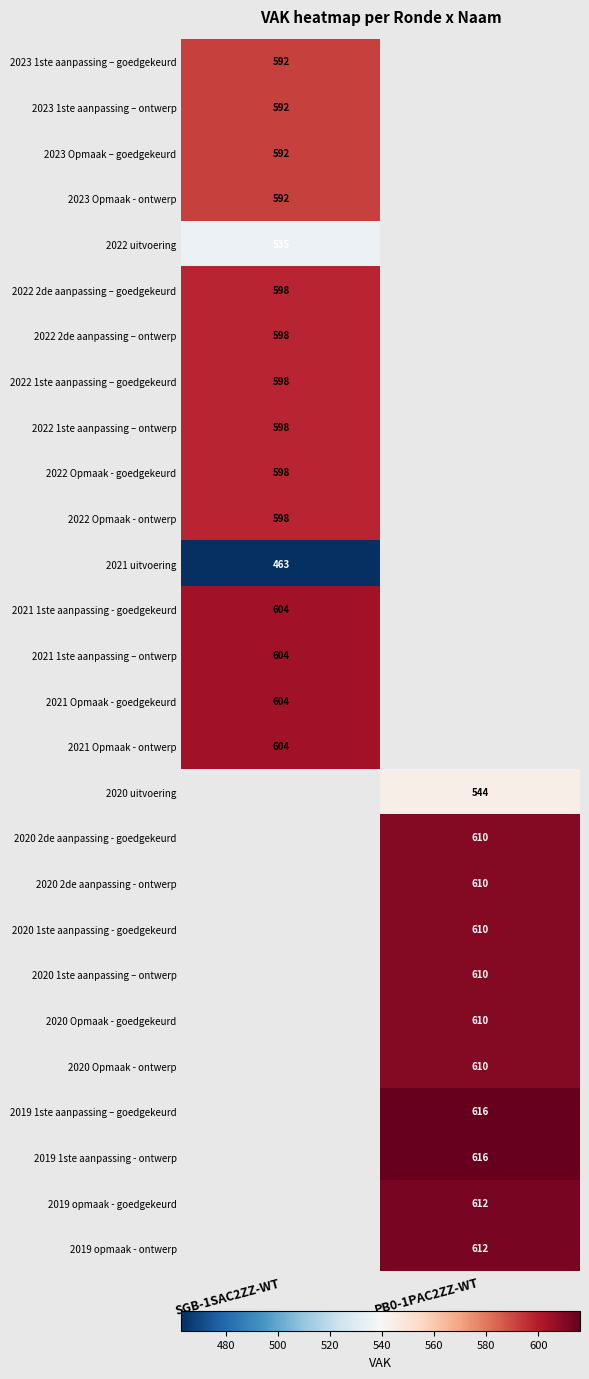

Is the value of 2021 Opmaak - goedgekeurd at SGB-1SAC2ZZ-WT greater than the value of 2023 1ste aanpassing – ontwerp at SGB-1SAC2ZZ-WT?

Yes